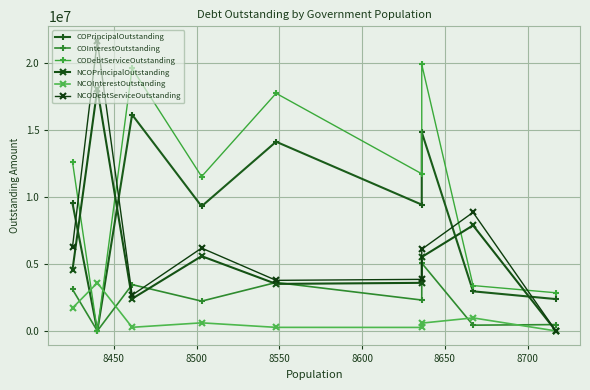

What are all the series names shown in the legend?

COPrincipalOutstanding, COInterestOutstanding, CODebtServiceOutstanding, NCOPrincipalOutstanding, NCOInterestOutstanding, NCODebtServiceOutstanding